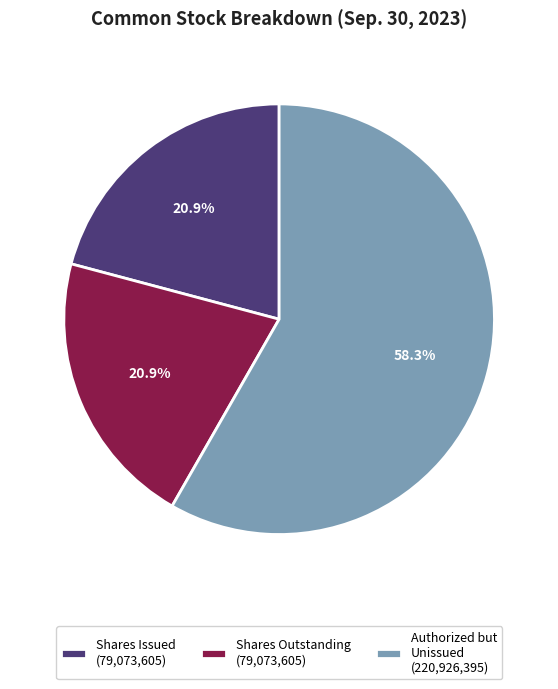

What is the largest slice in the pie chart?

Authorized but Unissued (220,926,395)